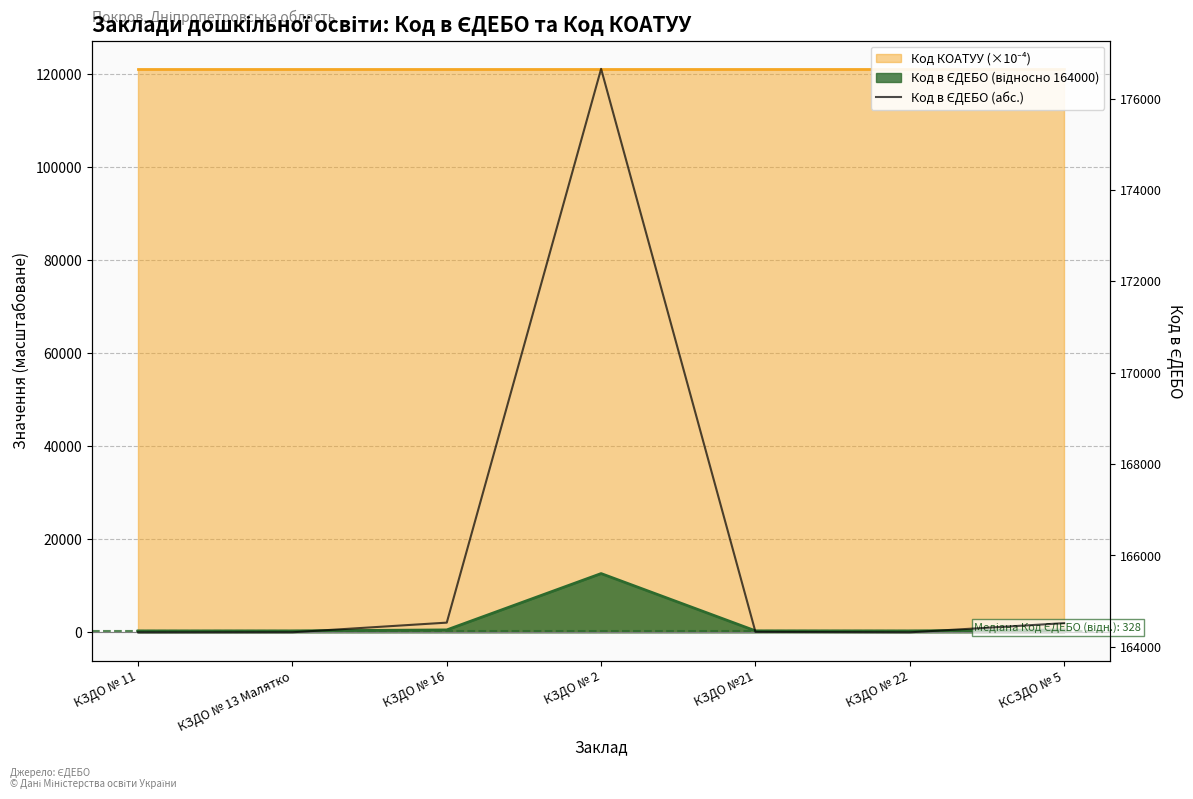

True or false: there are more than 0 points higher than both neighbors.

True